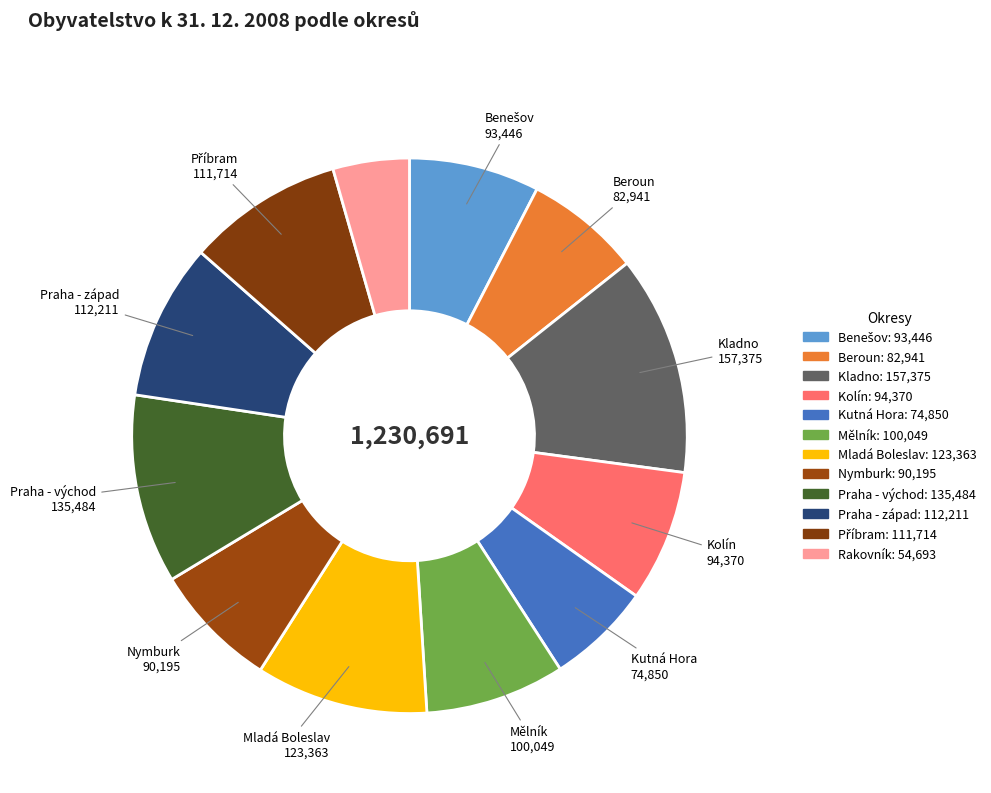

How many slices are in this pie chart?

12